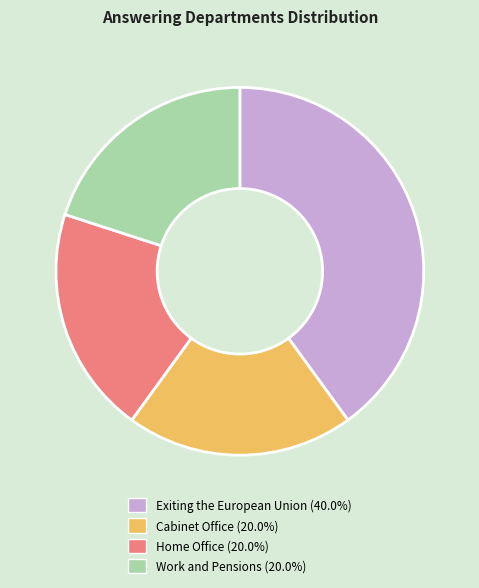

Which category has the biggest portion of the pie?

Exiting the European Union